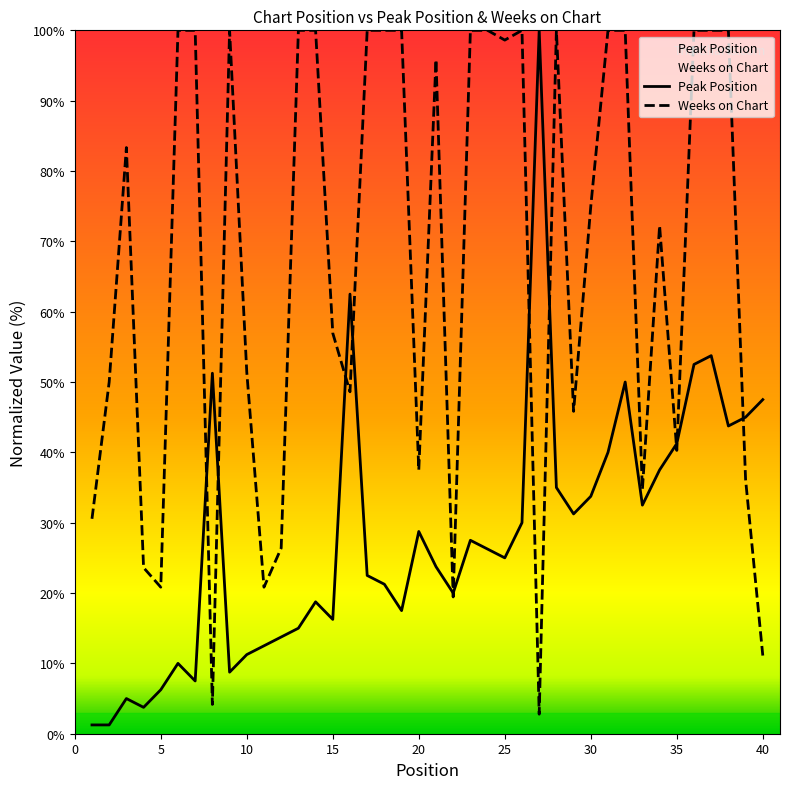

What is the sum of the Weeks on Chart values at 27 and 39?

38.9